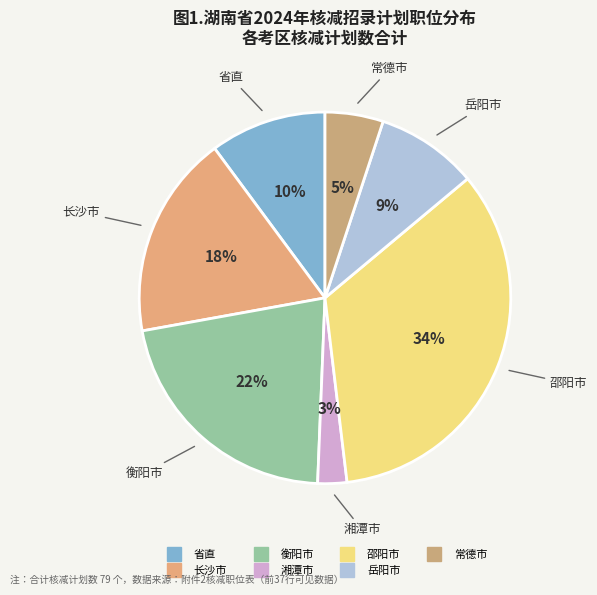

How many segments does this pie chart have?

7